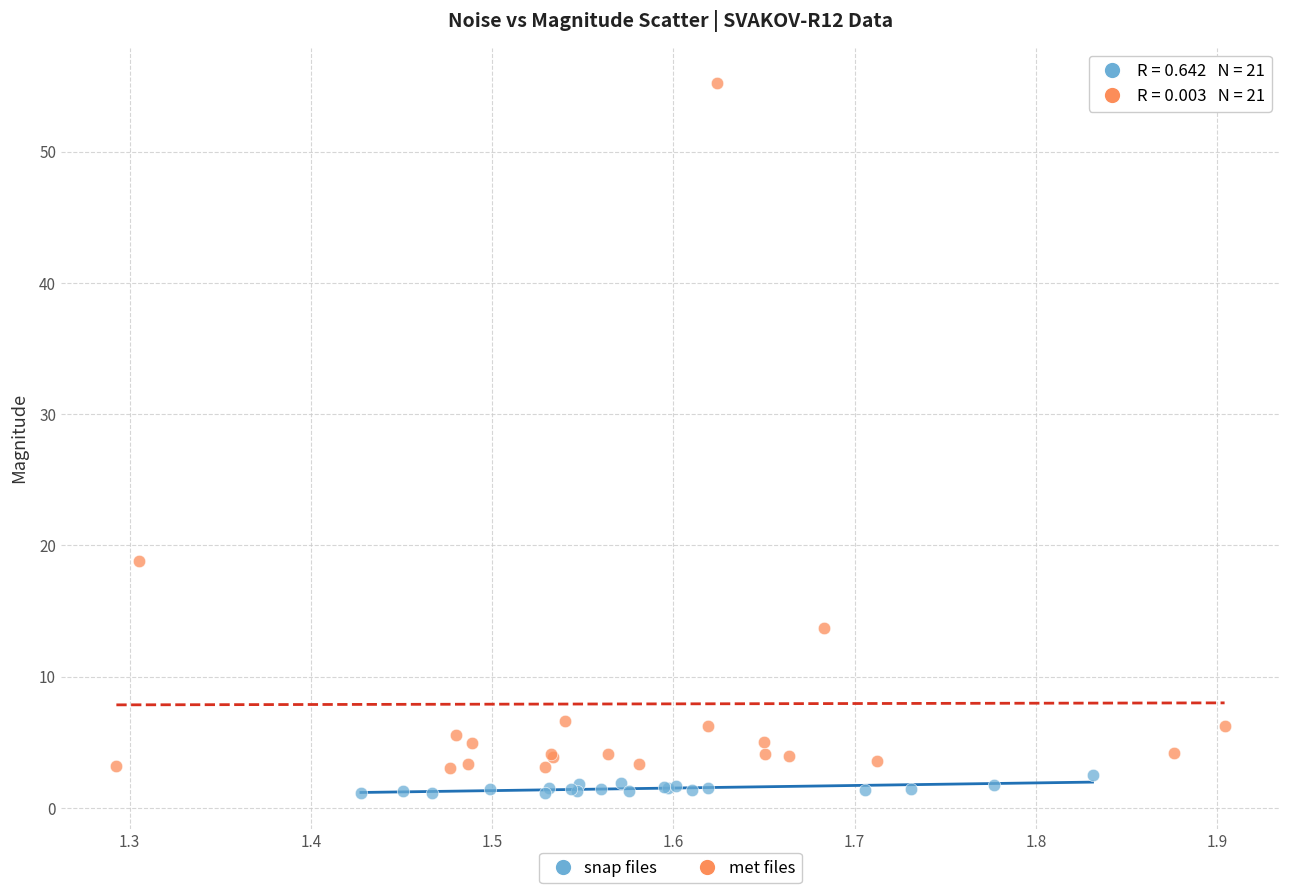

What are all the series names shown in the legend?

snap files, met files